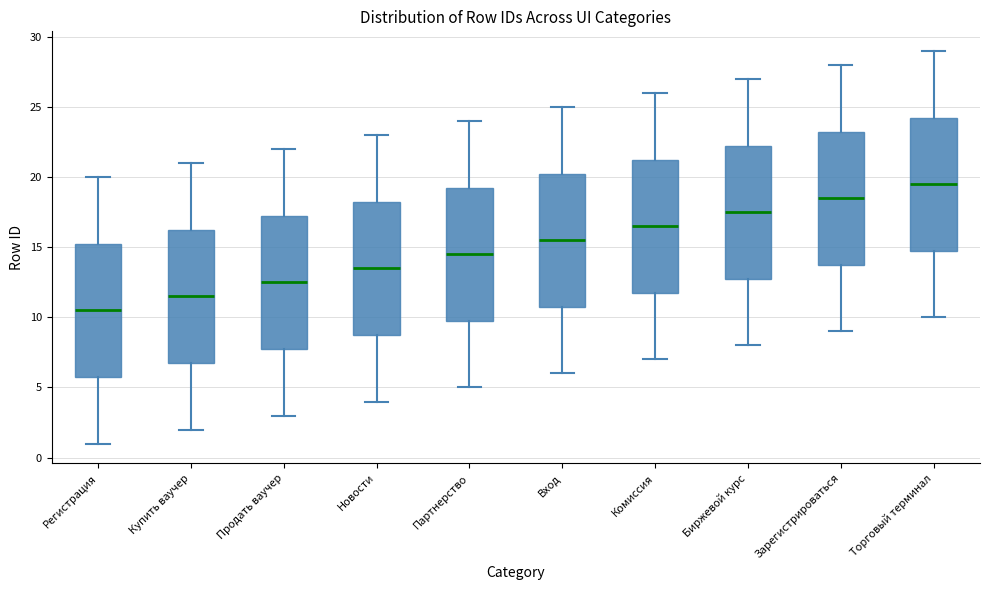

Which box's median line is the highest?

Торговый терминал